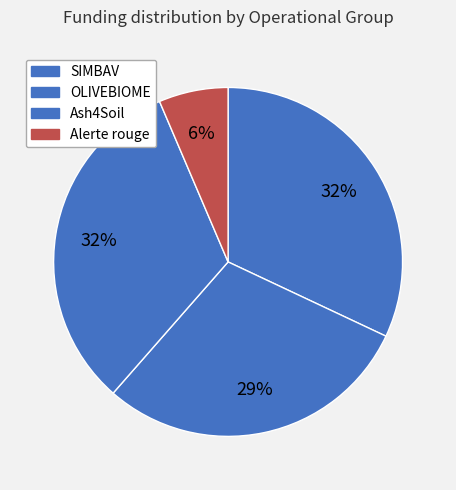

How many segments does this pie chart have?

4